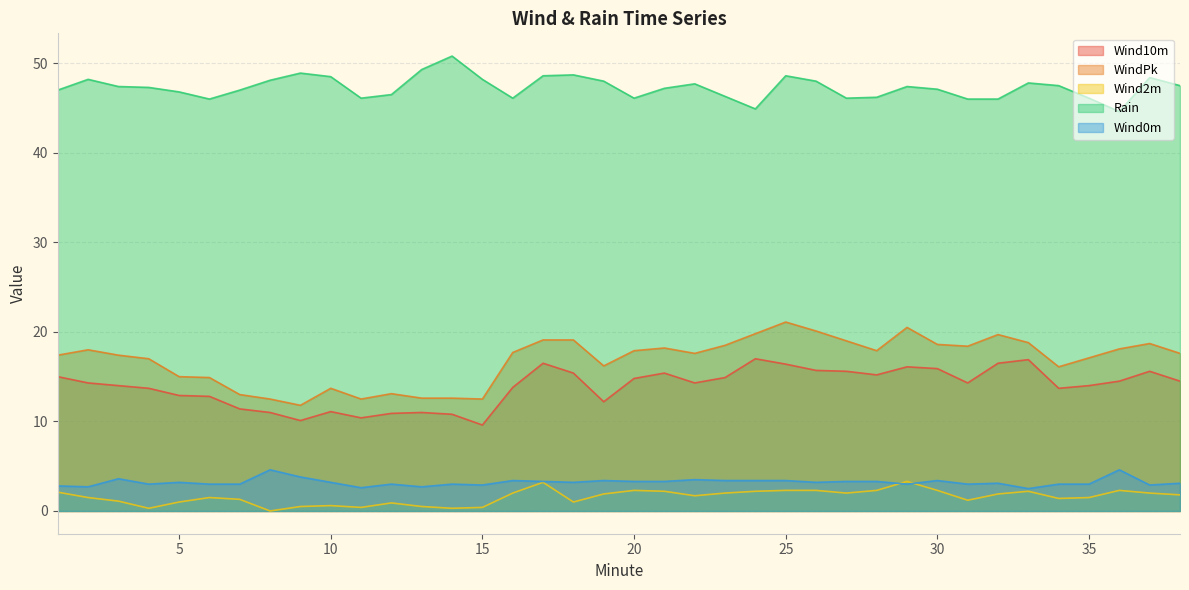

What is the difference between the Wind10m values at 25 and 30?

0.5